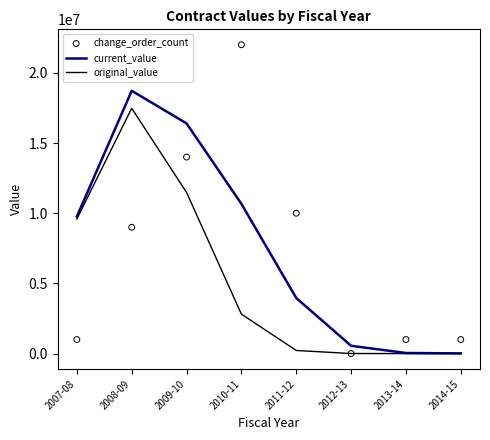

What are all the series names shown in the legend?

current_value, original_value, change_order_count